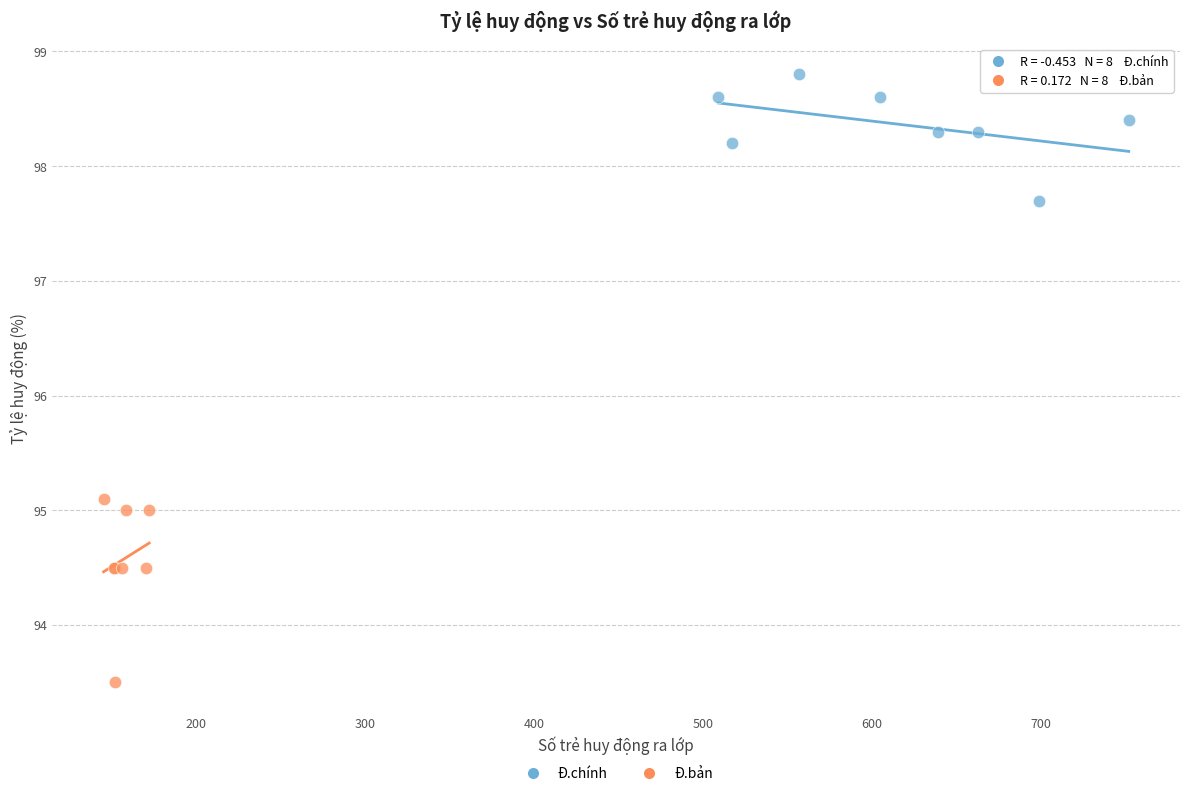

Which series reaches the maximum Y coordinate?

Đ.chính